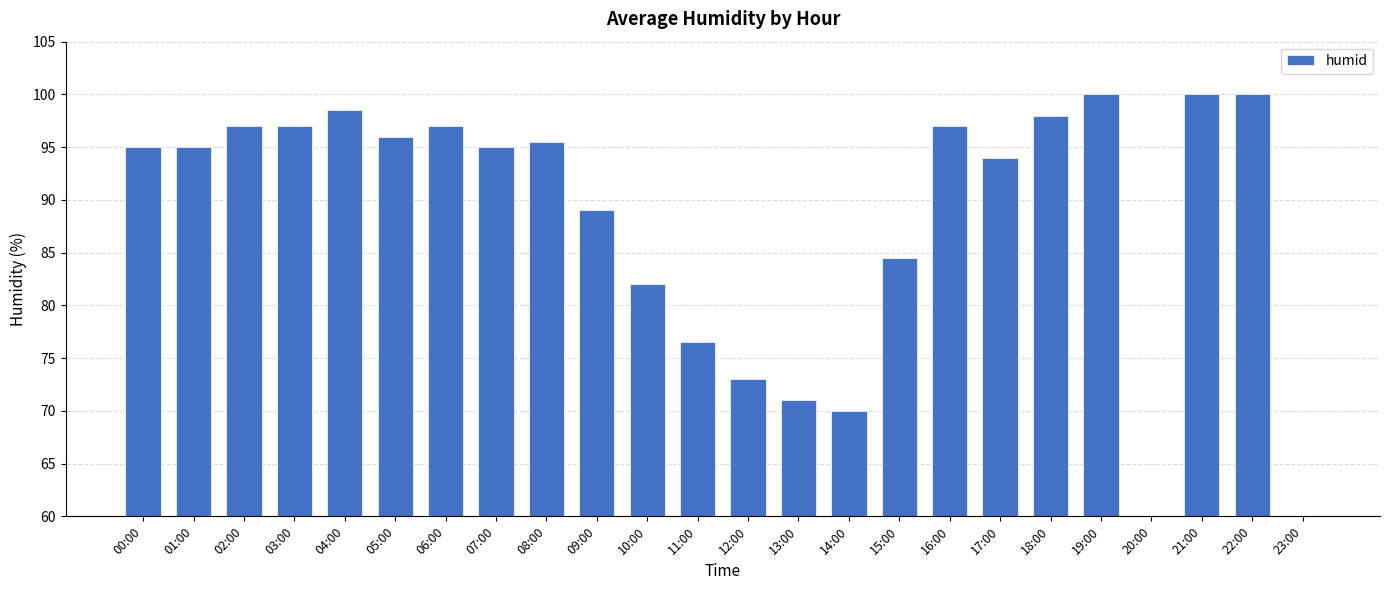

The chart shows a value of 96.0 at 05:00. True or false?

True